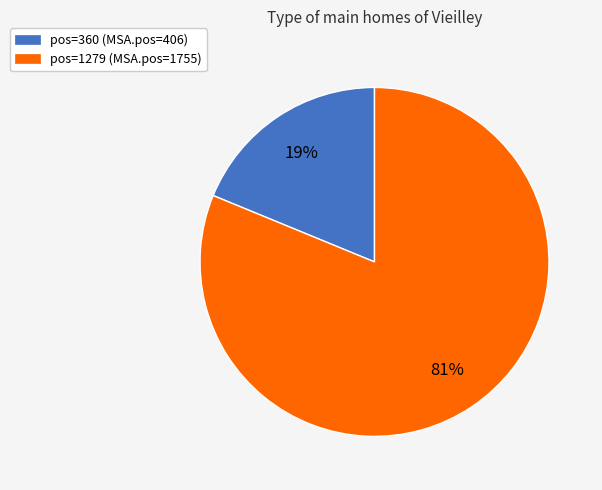

True or false: pos=1279 (MSA.pos=1755) accounts for 89% of the total.

False